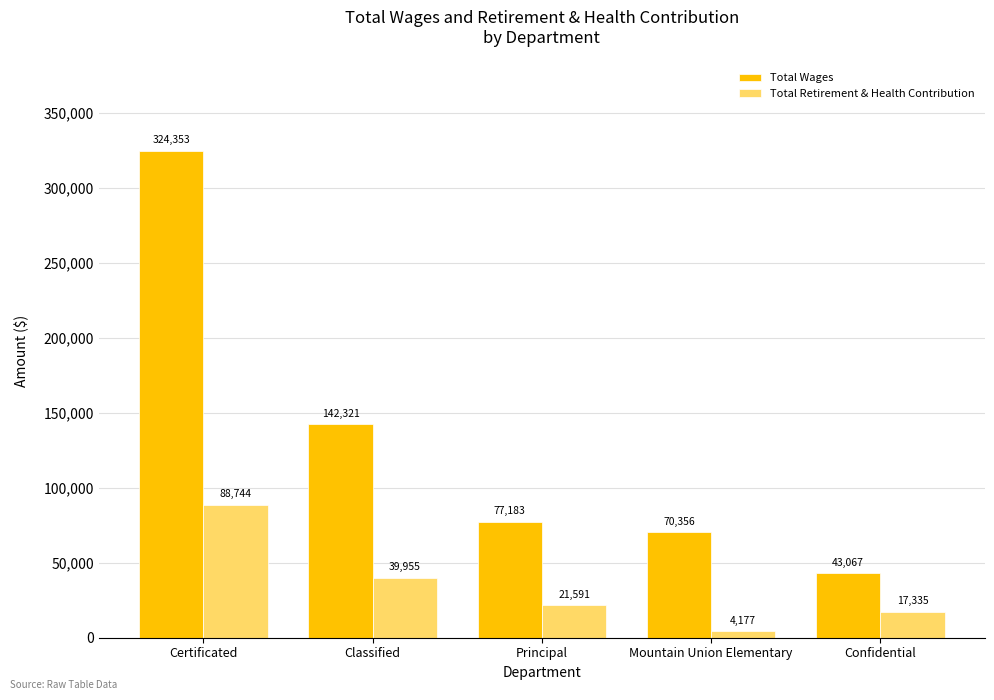

What is the greatest value displayed?

324353